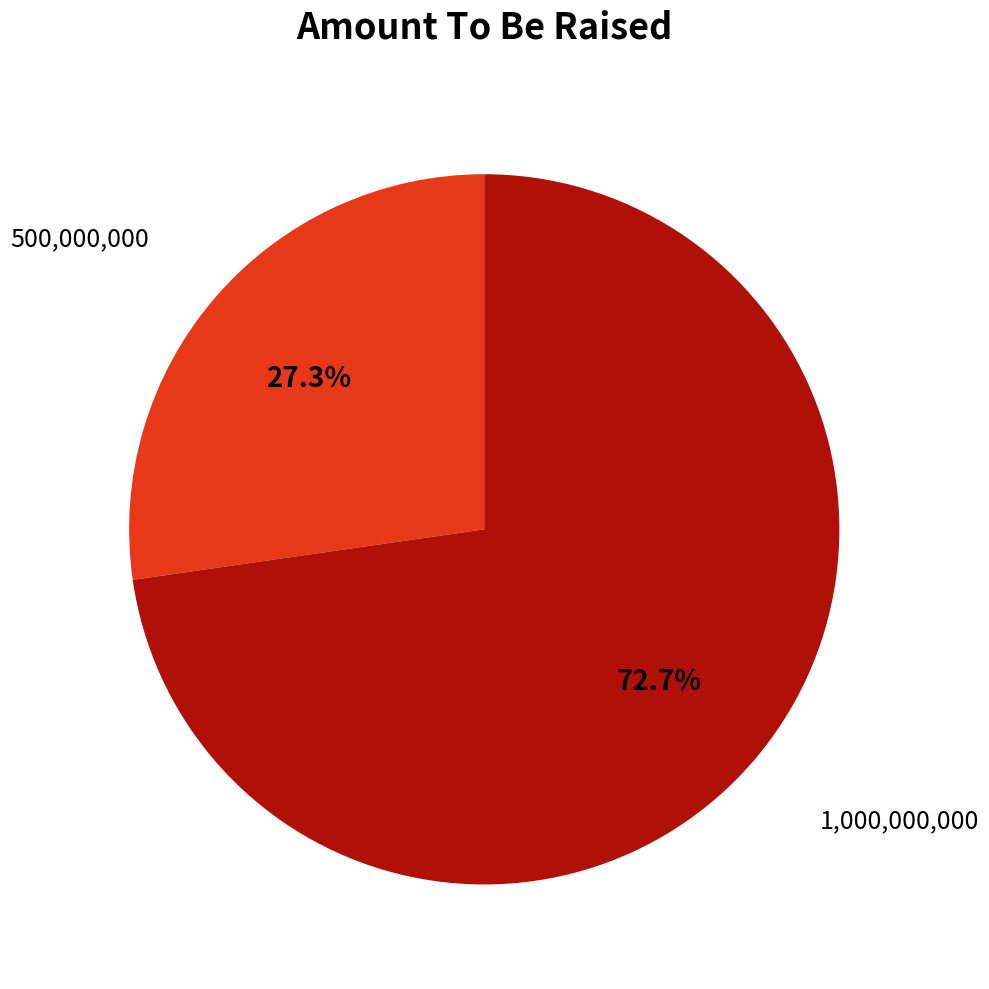

What is the largest slice in the pie chart?

1,000,000,000